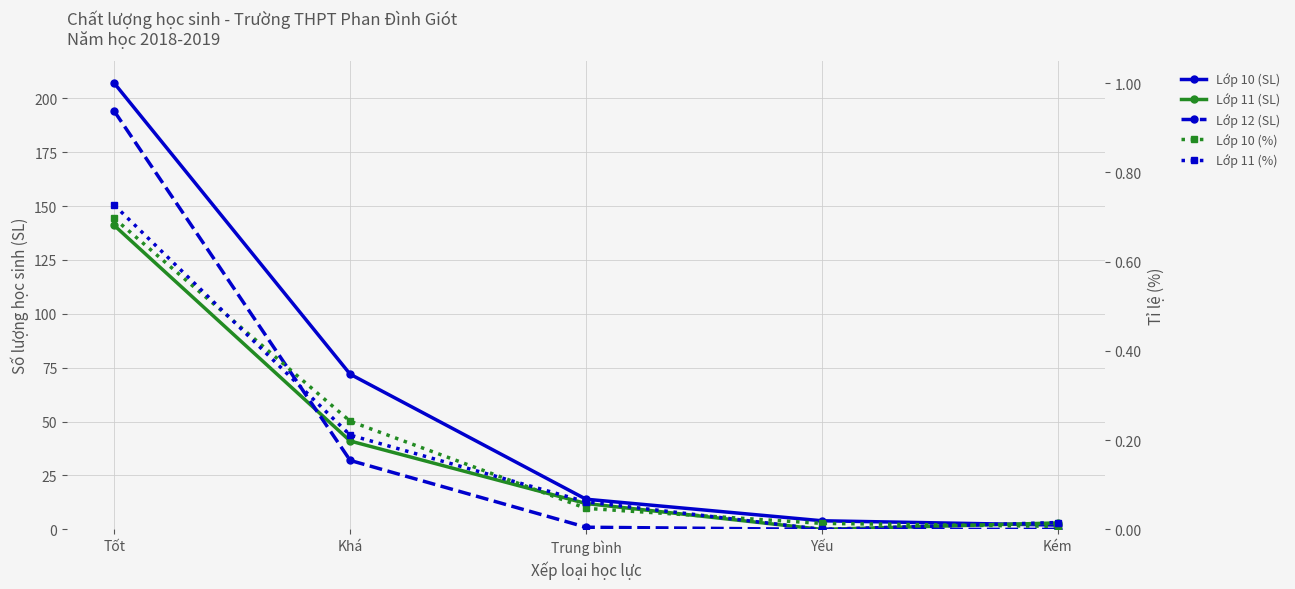

List the labels in order of Lớp 11 (SL) value, smallest first.

Yếu, Kém, Trung bình, Khá, Tốt